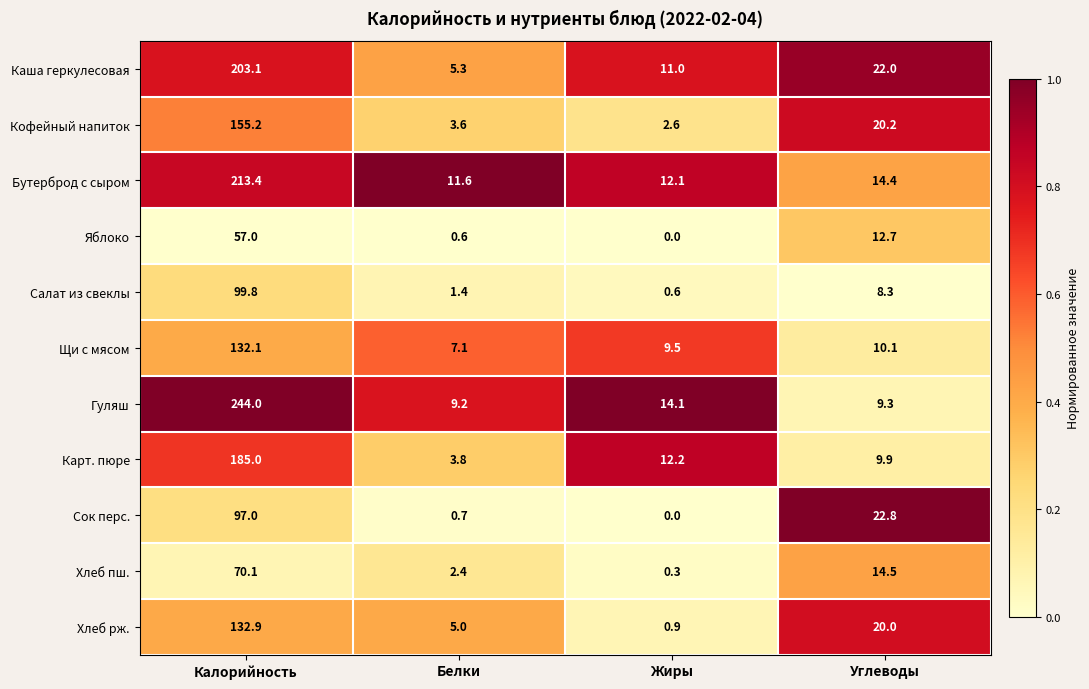

Where does the Хлеб рж. series first go above 20?

Калорийность